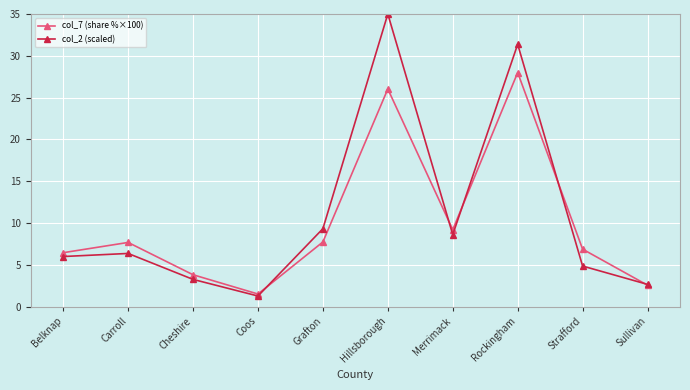

Which series changed the most between Belknap and Merrimack?

col_7 (share %×100)